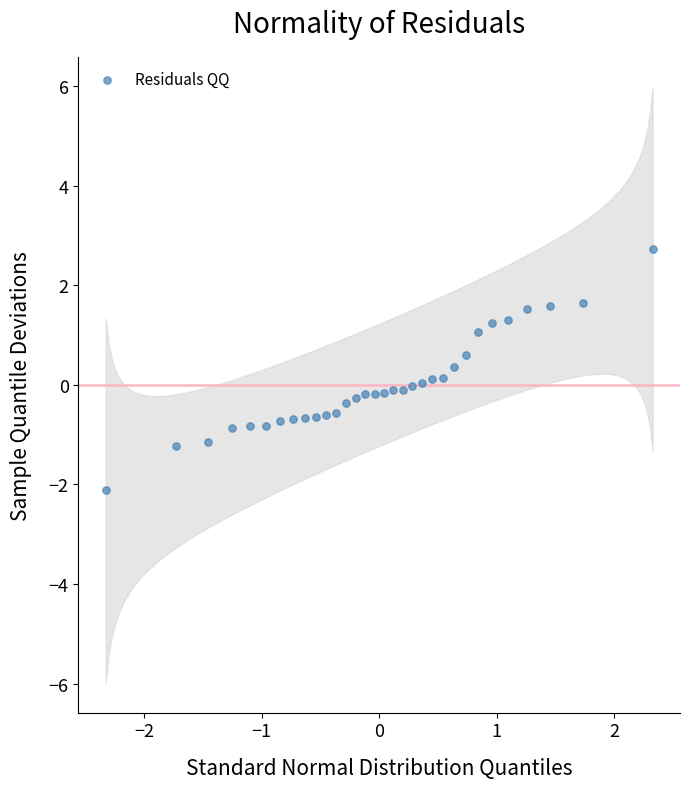

What is the range of X values (max minus min)?

4.7